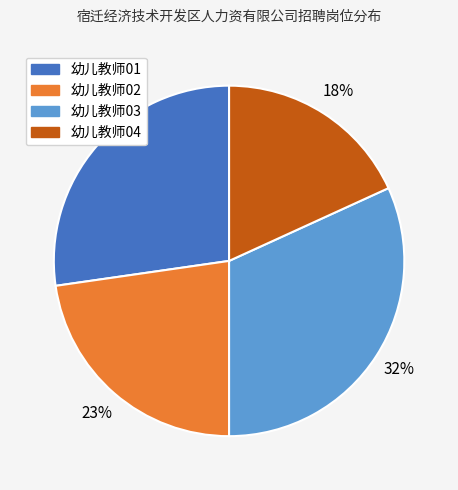

Does 幼儿教师02 represent more than half of the total?

No